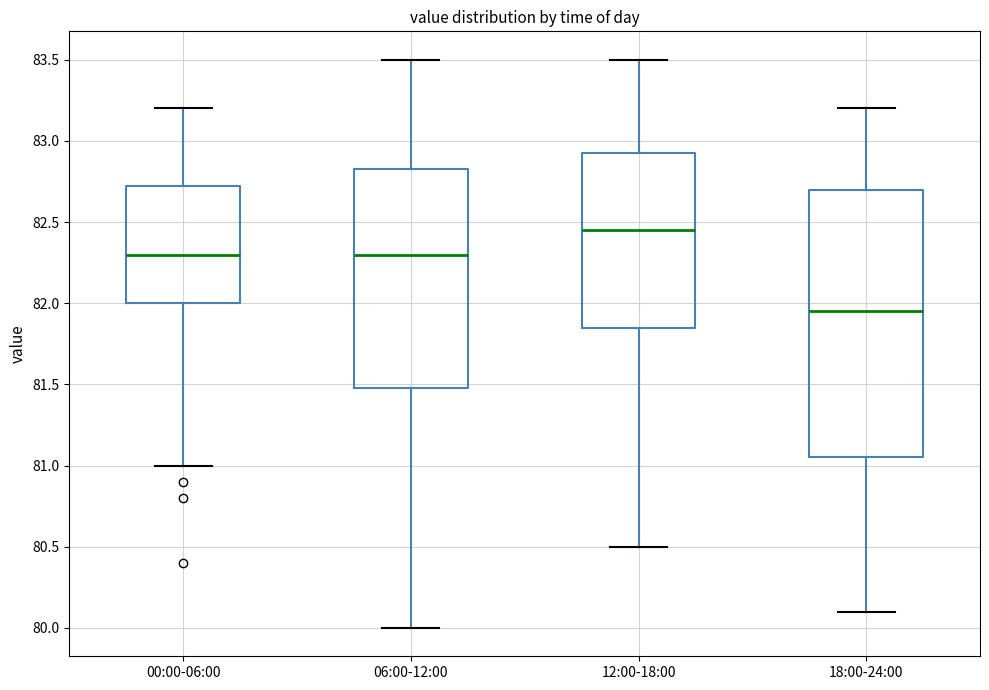

Where does the lower whisker of the box for 18:00-24:00 end on the y-axis? The values are not printed on the chart, so give them approximately, as read against the axis.

80.10